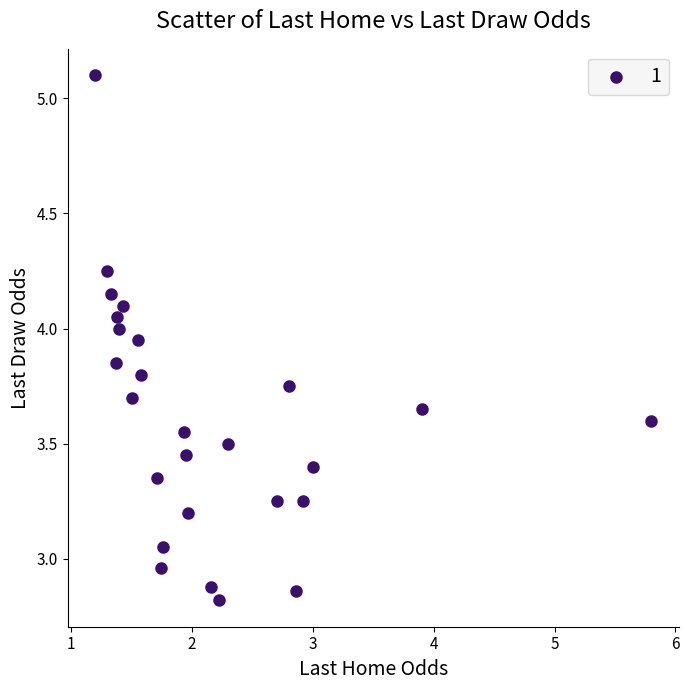

What is the range of Y values (max minus min)?

2.3